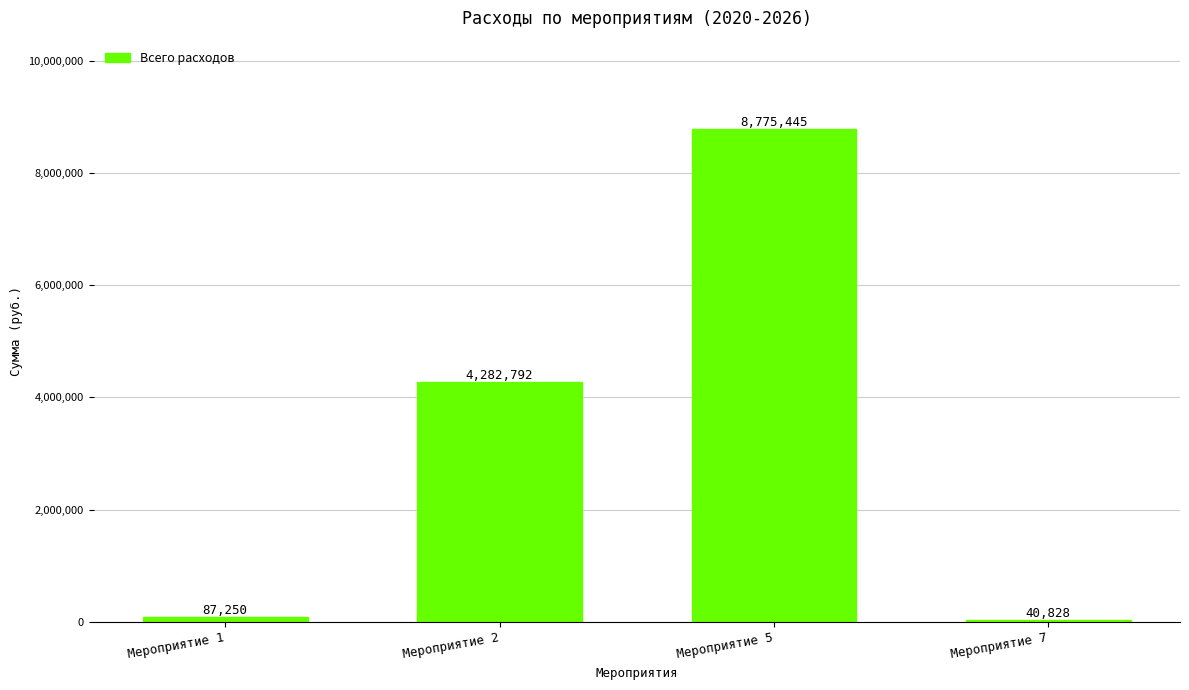

The value at Мероприятие 2 is 5906792.5. True or false?

False